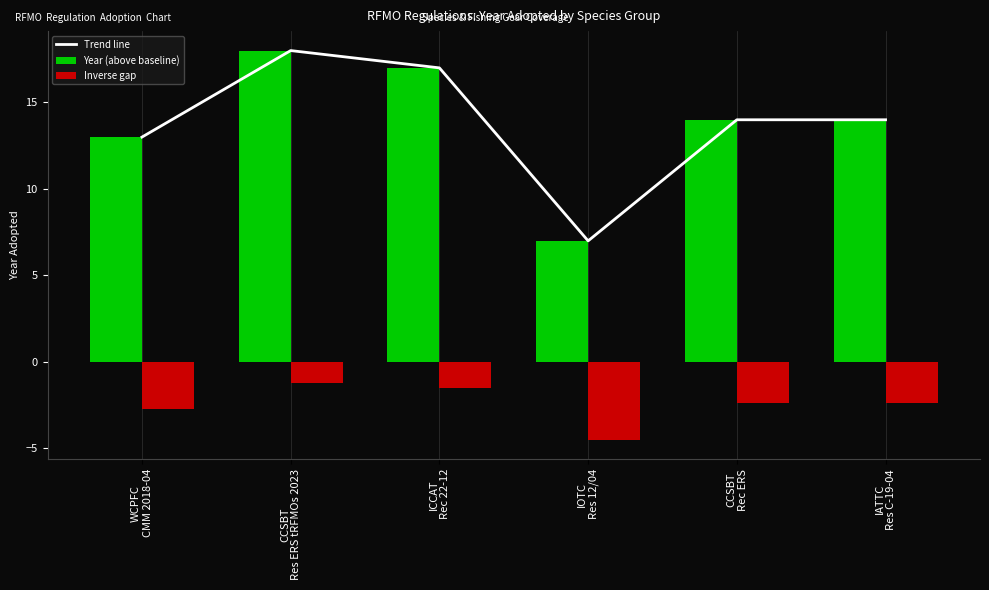

The value at IOTC
Res 12/04 is 9. True or false?

False